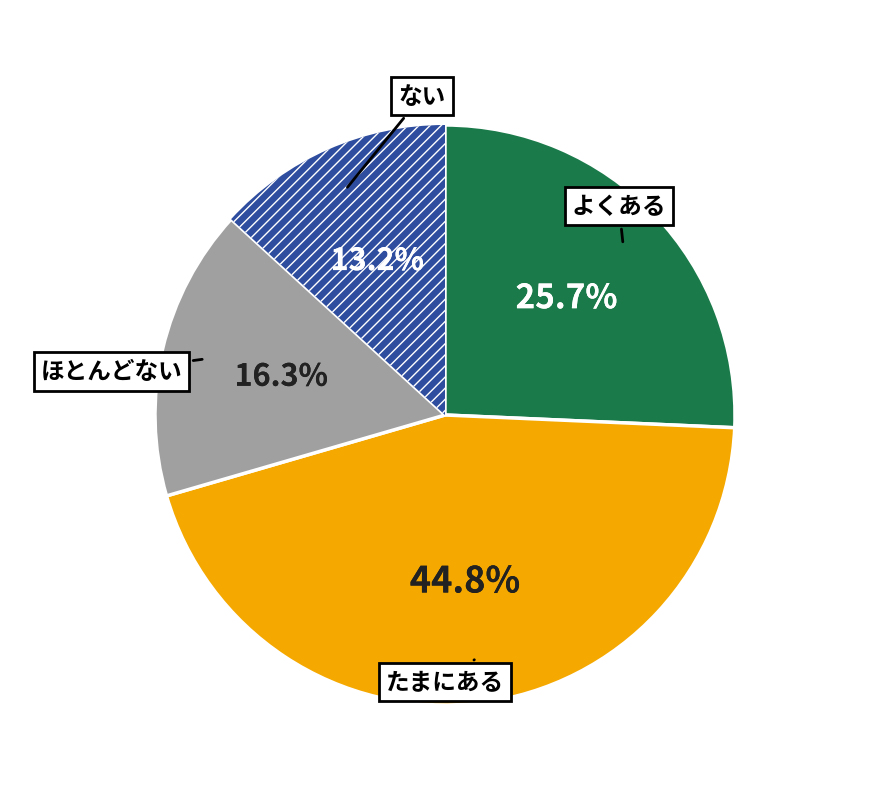

Does any single category account for the majority?

No